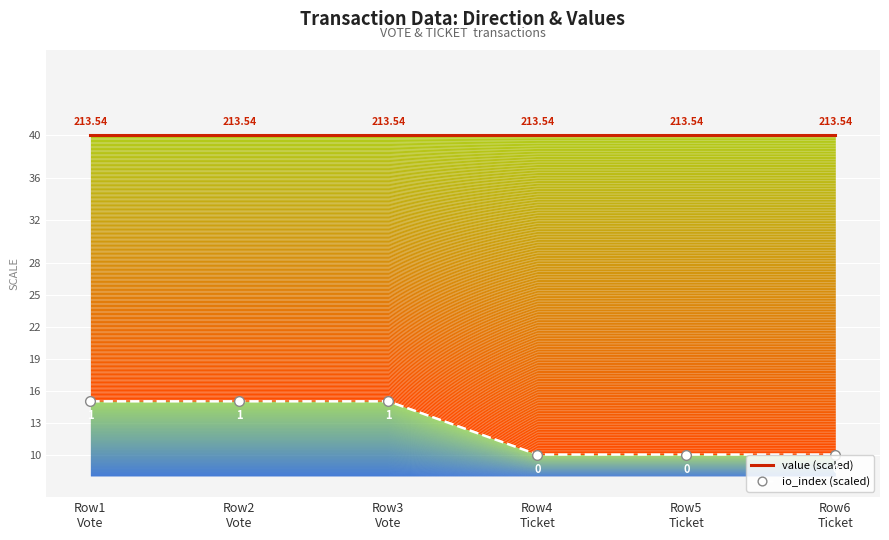

The value of value (scaled) at Row2
Vote is 70. True or false?

False